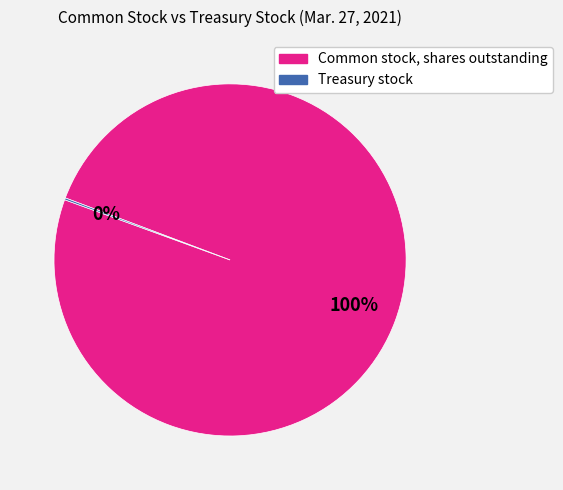

Which category has the biggest portion of the pie?

Common stock, shares outstanding